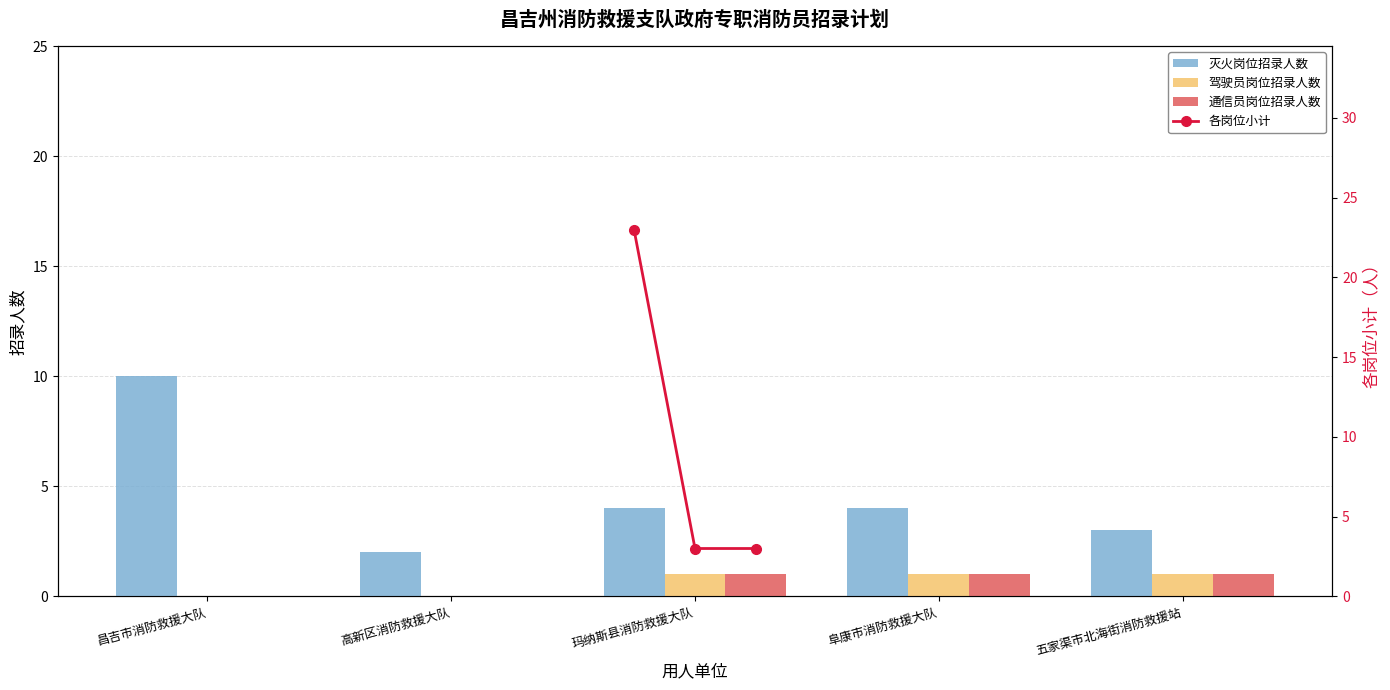

What is the spread (max minus min) of values at 阜康市消防救援大队?

3